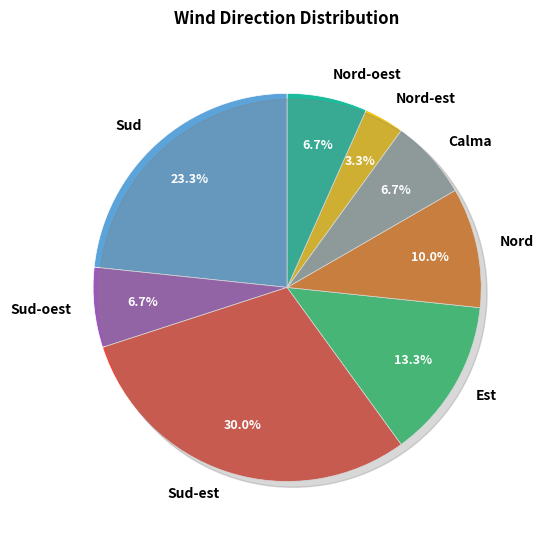

What is the change in value from Sud to Est?

-3